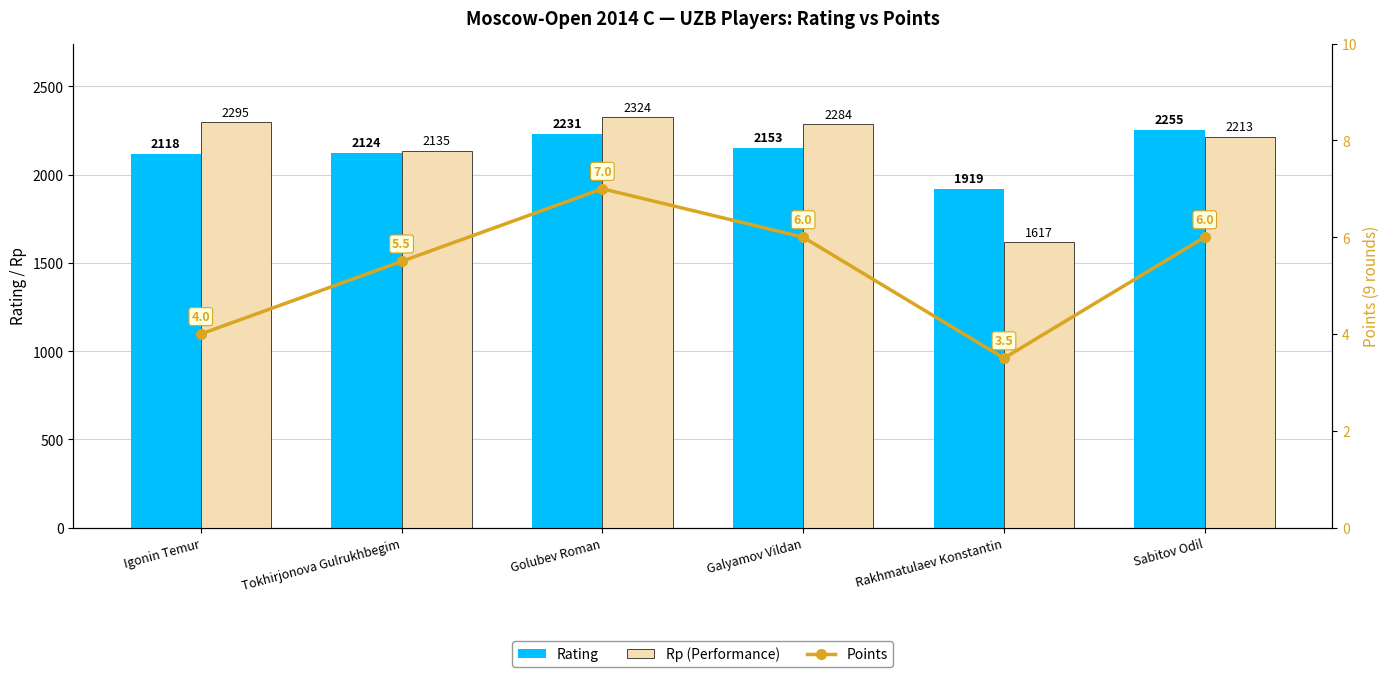

Where does the Rp (Performance) series first go above 2284?

Igonin Temur